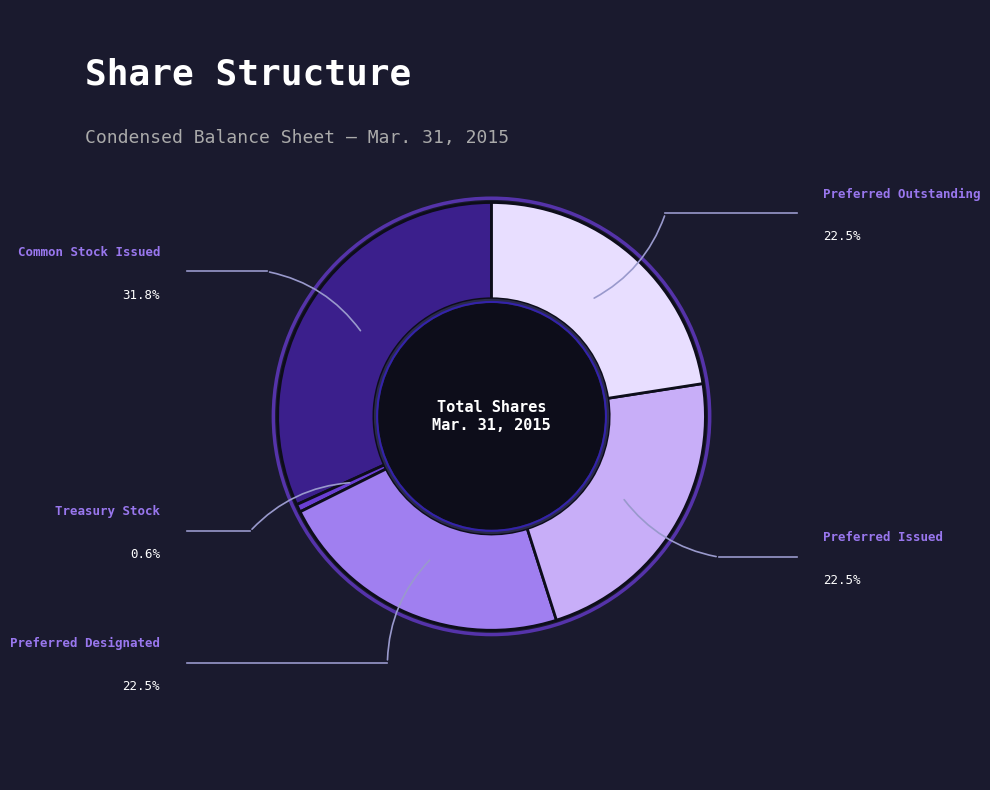

Is it true that Treasury Stock is 1% of the pie?

True